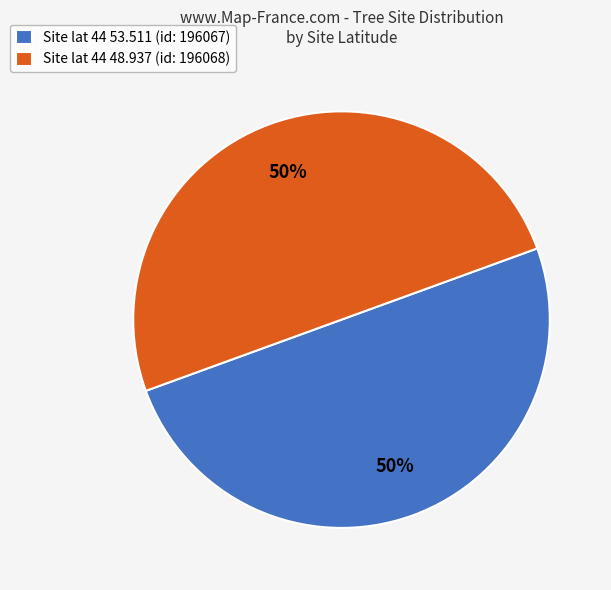

Approximately how many times larger is the value at Site lat 44 48.937 (id: 196068) compared to Site lat 44 53.511 (id: 196067)?

1.0